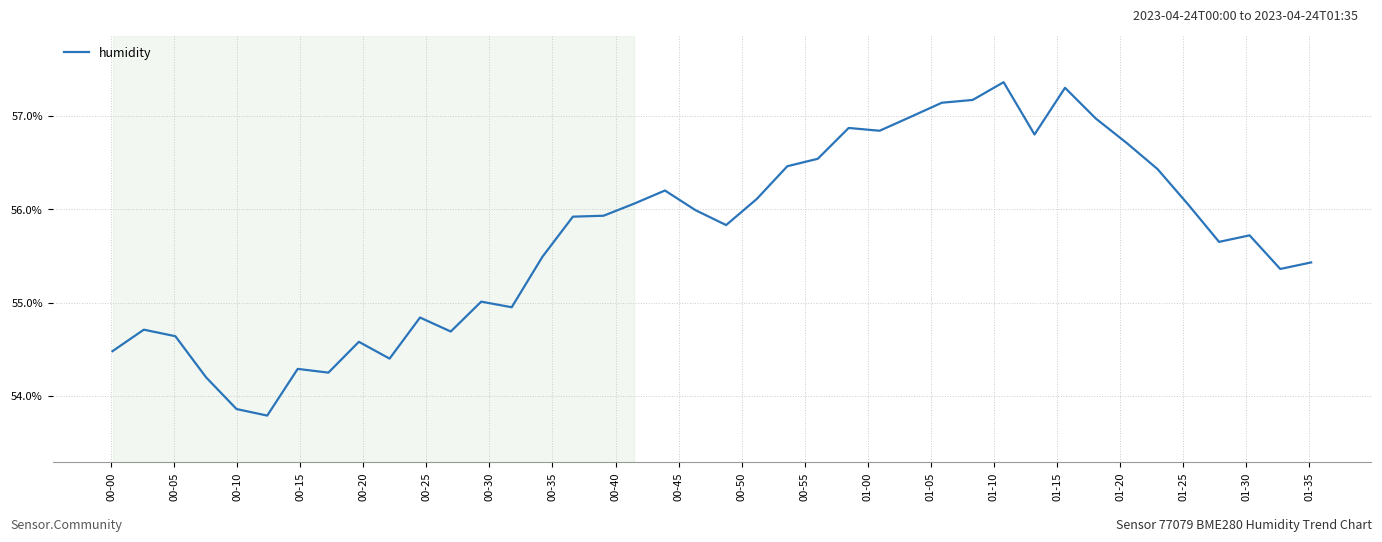

What is the smallest value displayed?

53.8